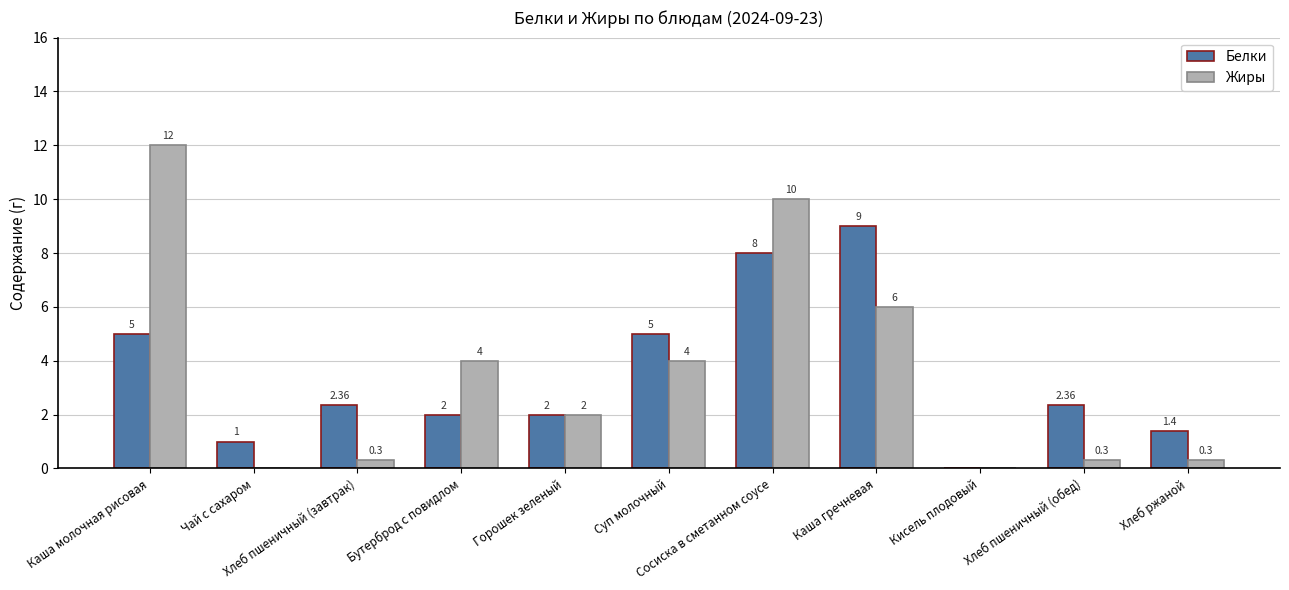

How many groups of bars are there?

11